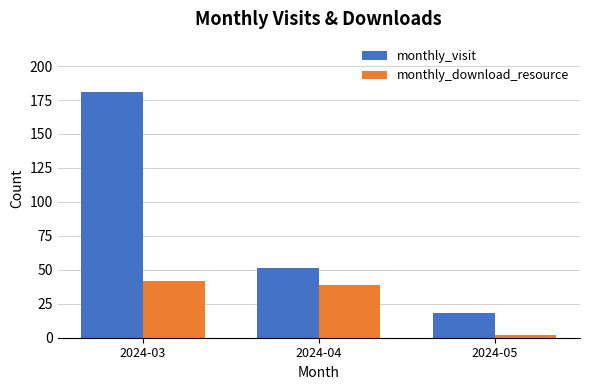

What is the sum of all monthly_download_resource values?

83